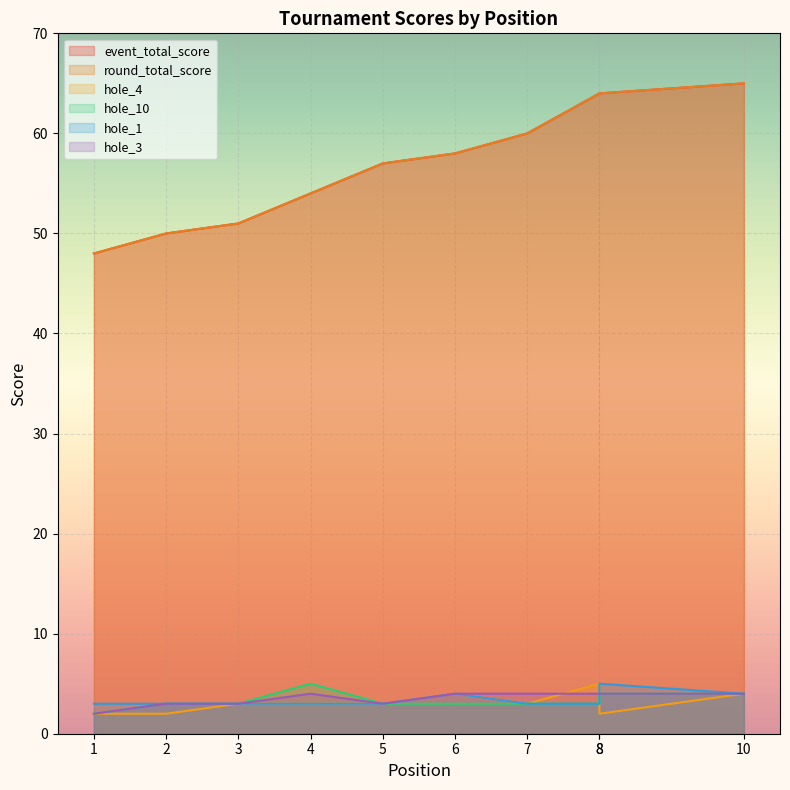

Where does the hole_10 series first go above 3?

4